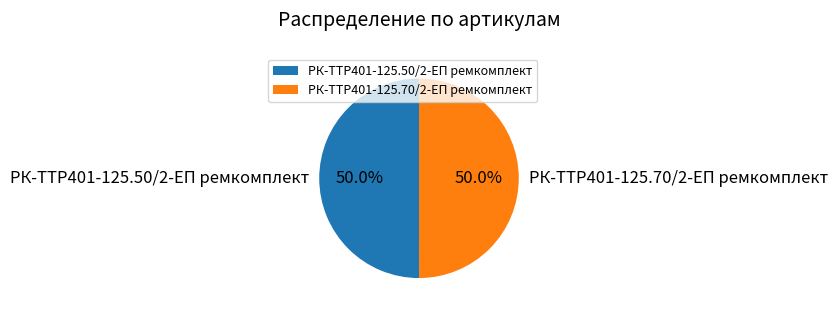

Approximately how many times larger is the value at РК-TTР401-125.70/2-ЕП ремкомплект compared to РК-TTР401-125.50/2-ЕП ремкомплект?

1.0